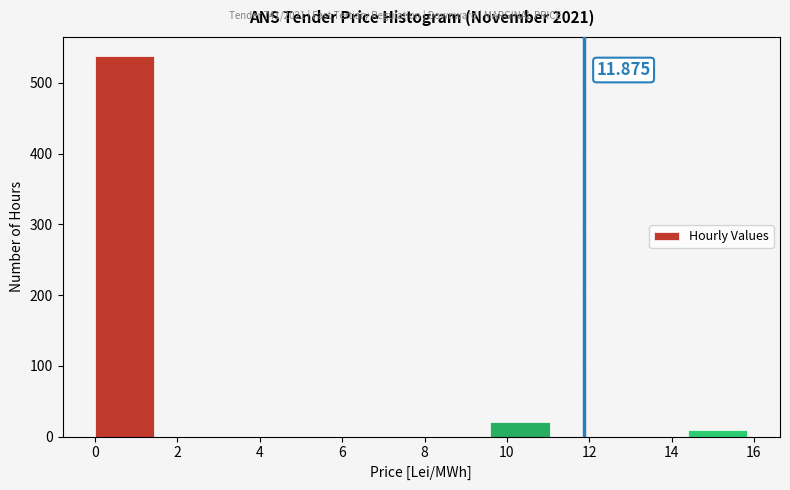

Which range on the x-axis has the tallest bar?

0.0 to 1.6